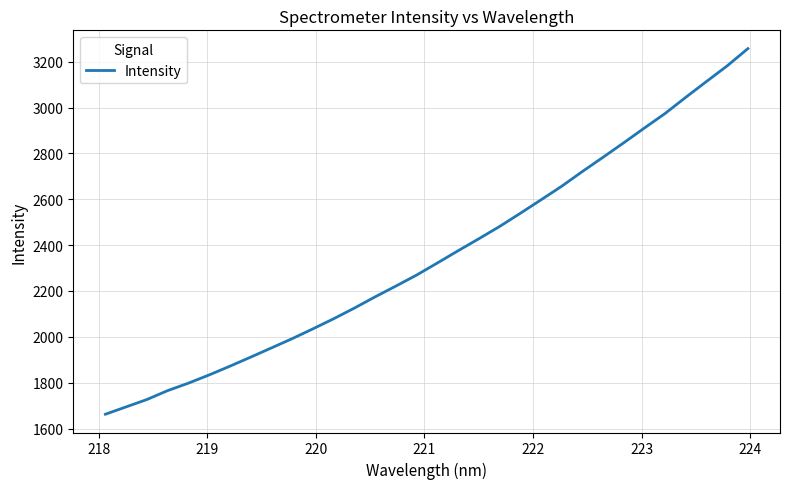

What is the minimum value shown in the chart?

1662.6